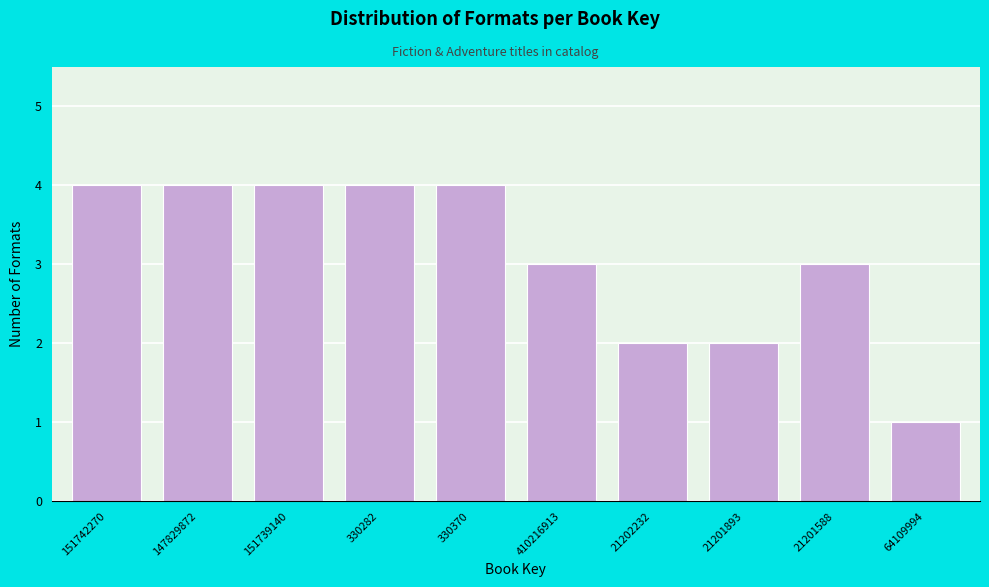

Reading right to left, transcribe all the data shown in this chart.

64109994=1	21201588=3	21201893=2	21202232=2	410216913=3	330370=4	330282=4	151739140=4	147829872=4	151742270=4